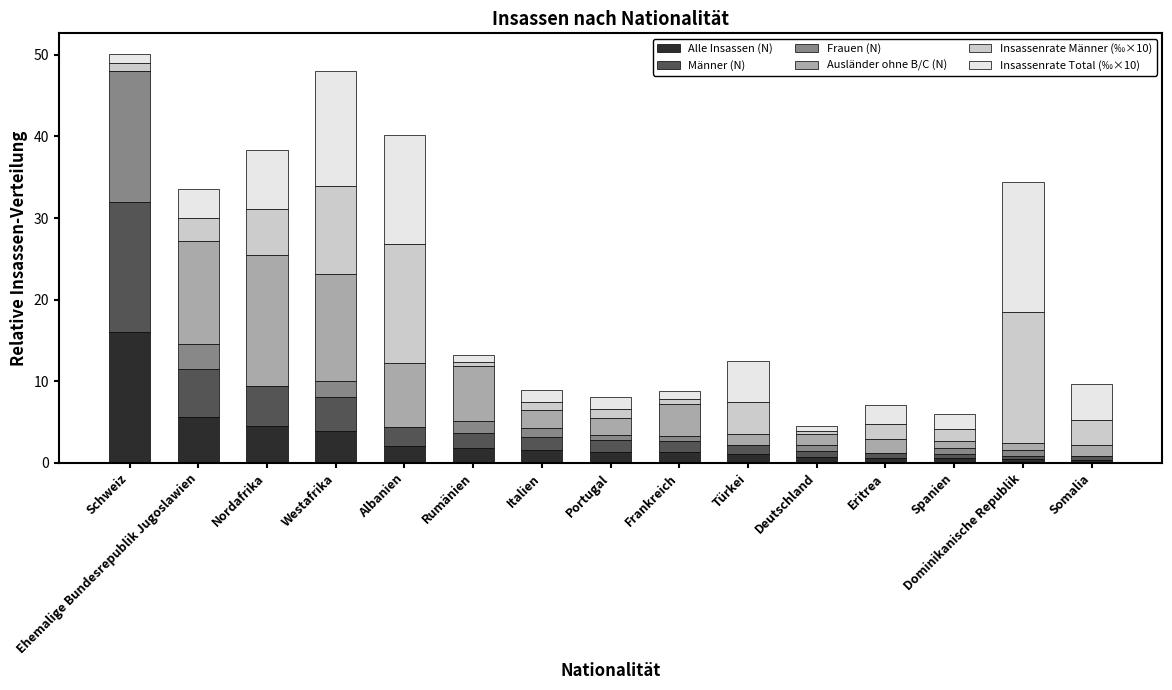

What is the total value across all series at Westafrika?

48.0